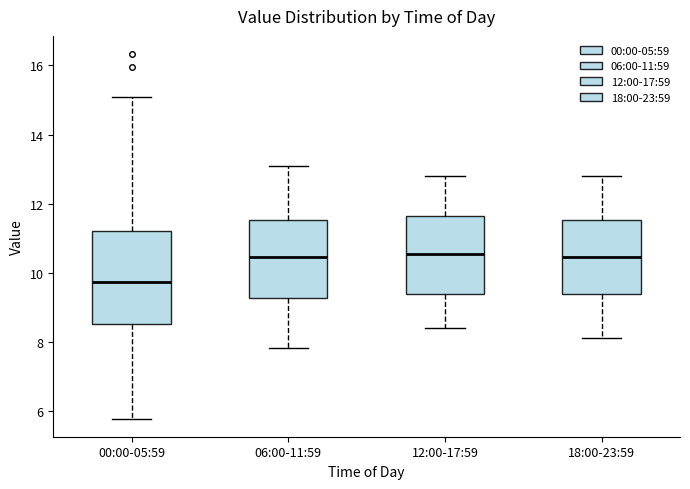

Which box is the tallest, from its lower edge to its upper edge?

00:00-05:59